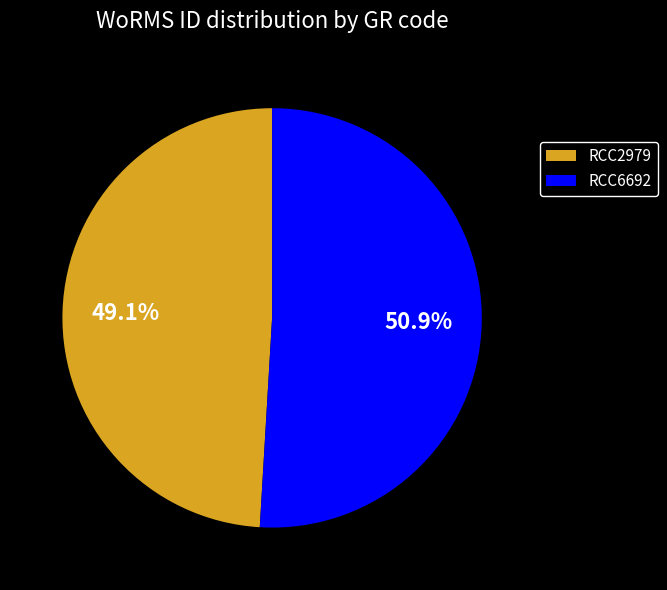

The RCC2979 slice represents 49% of the pie. True or false?

True